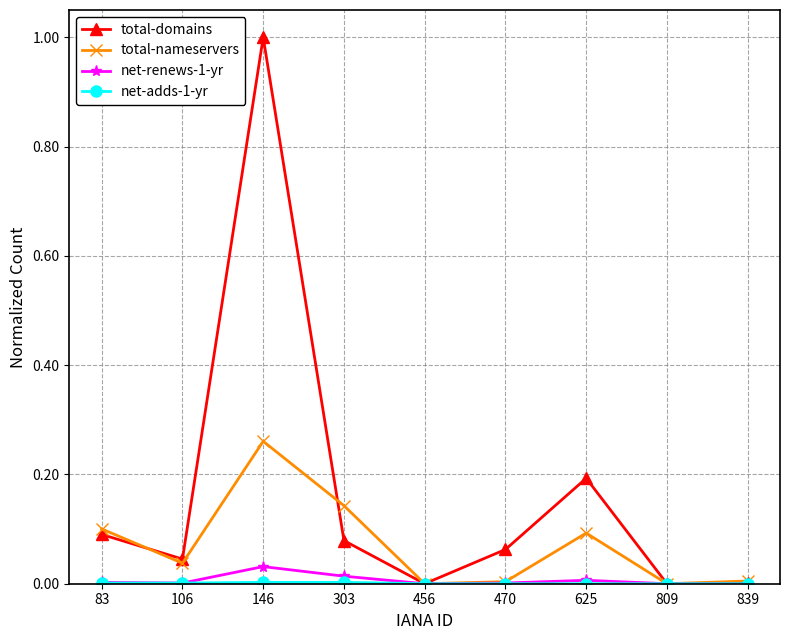

Which category has the highest value in the net-renews-1-yr series?

146